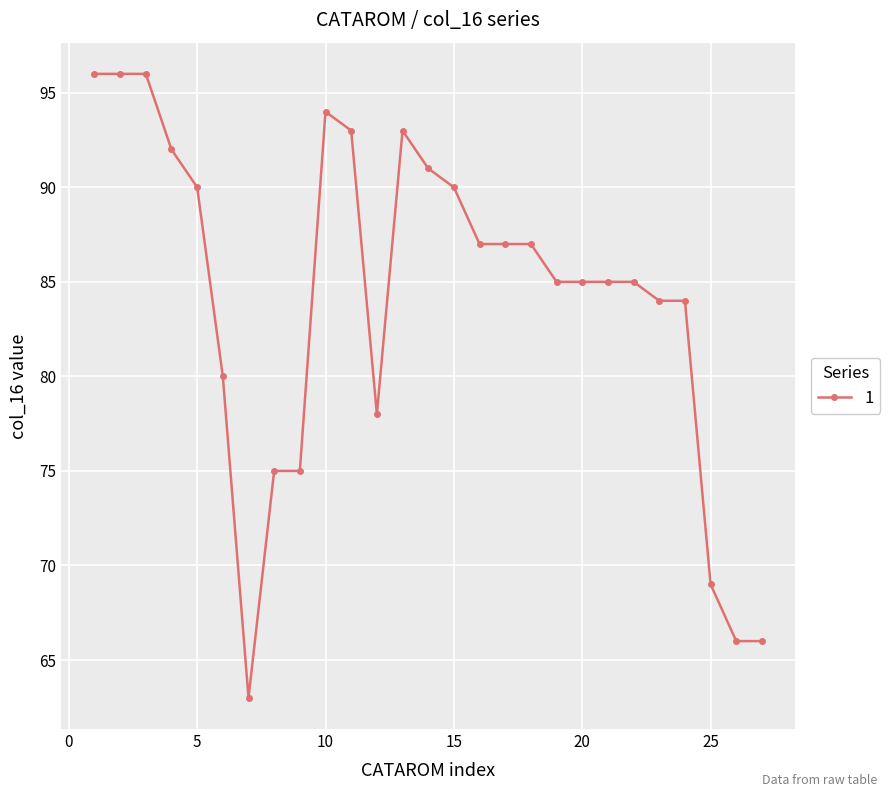

Does the chart display data point markers on the line(s)?

Yes